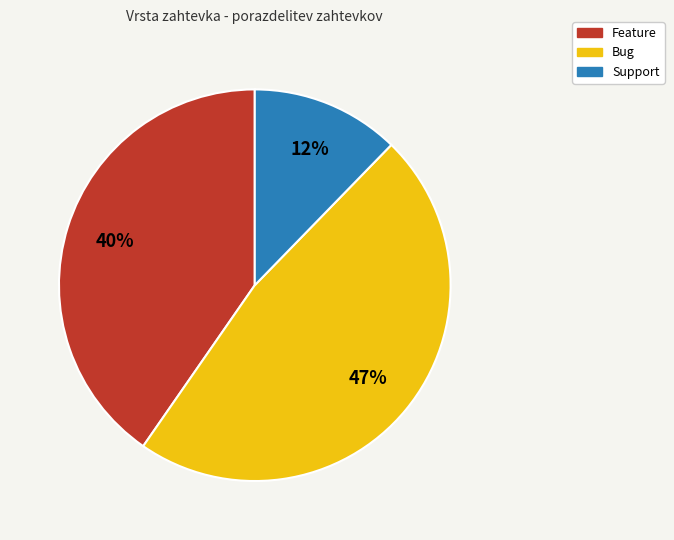

How many slices are in this pie chart?

3